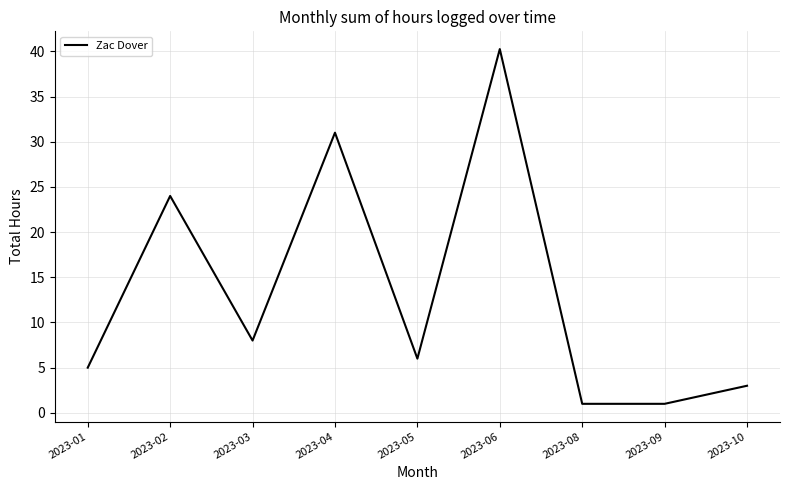

What is the change in value from 2023-02 to 2023-05?

-18.0